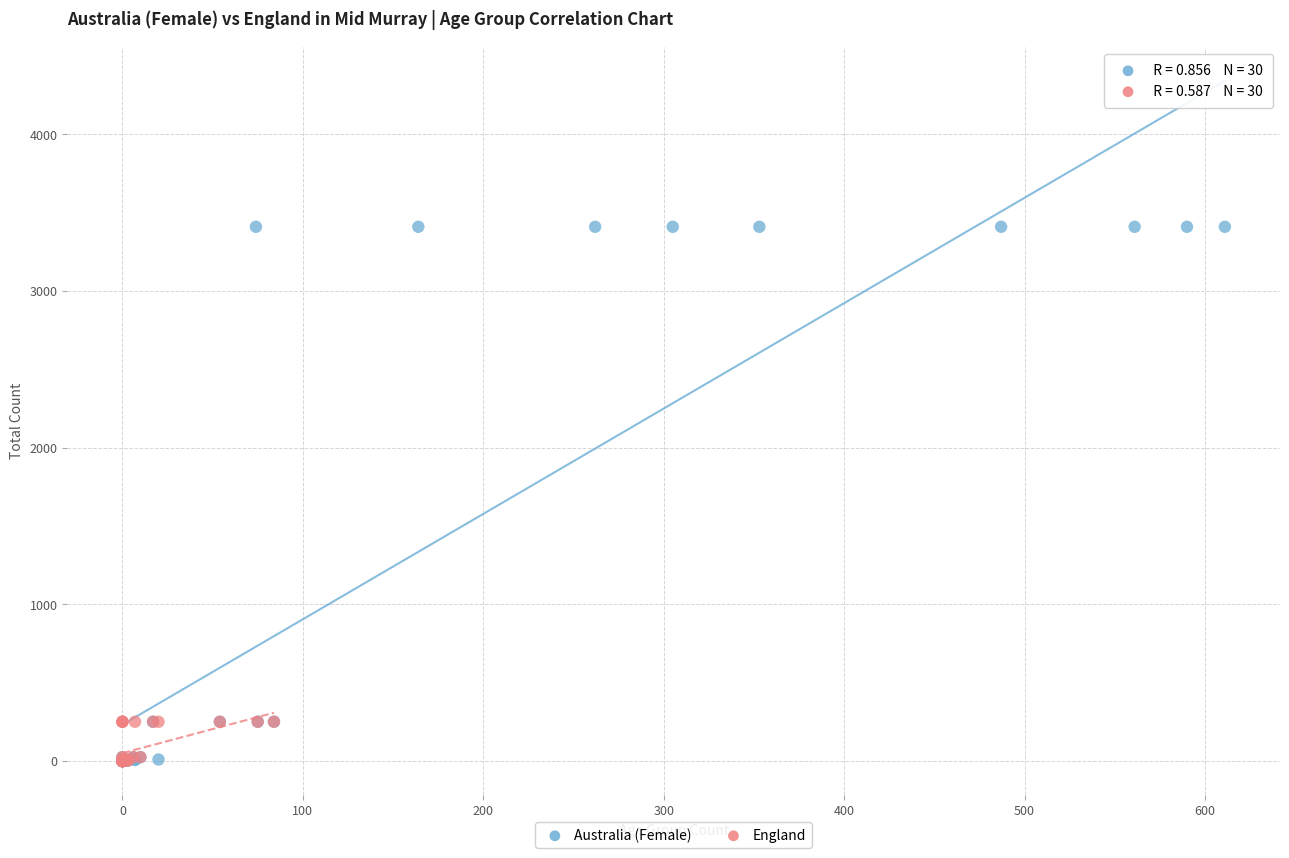

Which series contains the highest Y value?

Australia (Female)